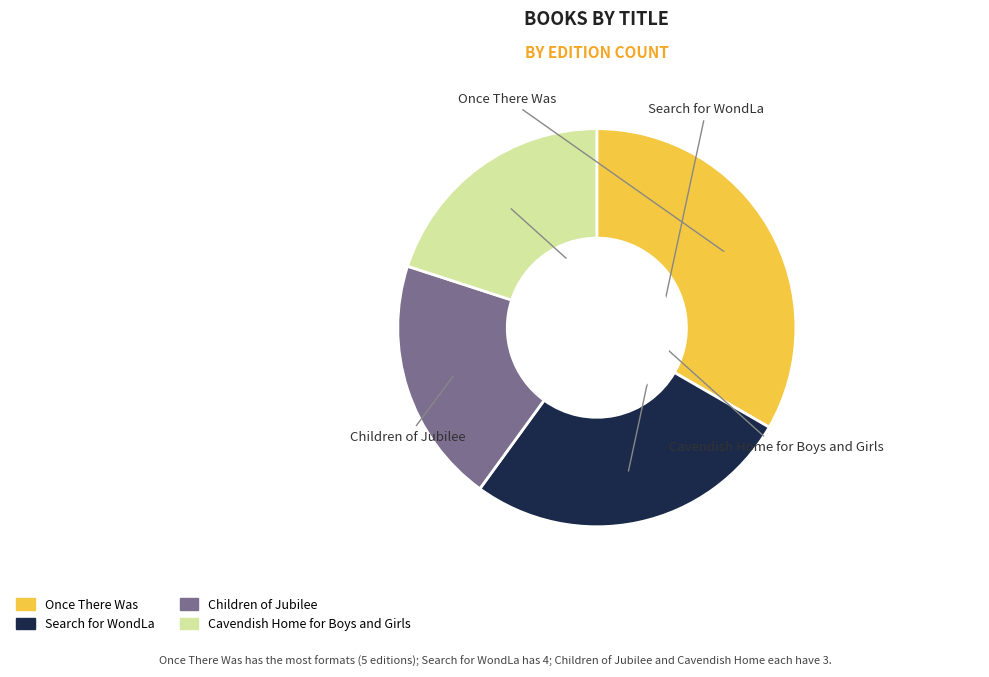

How many slices are in this pie chart?

4